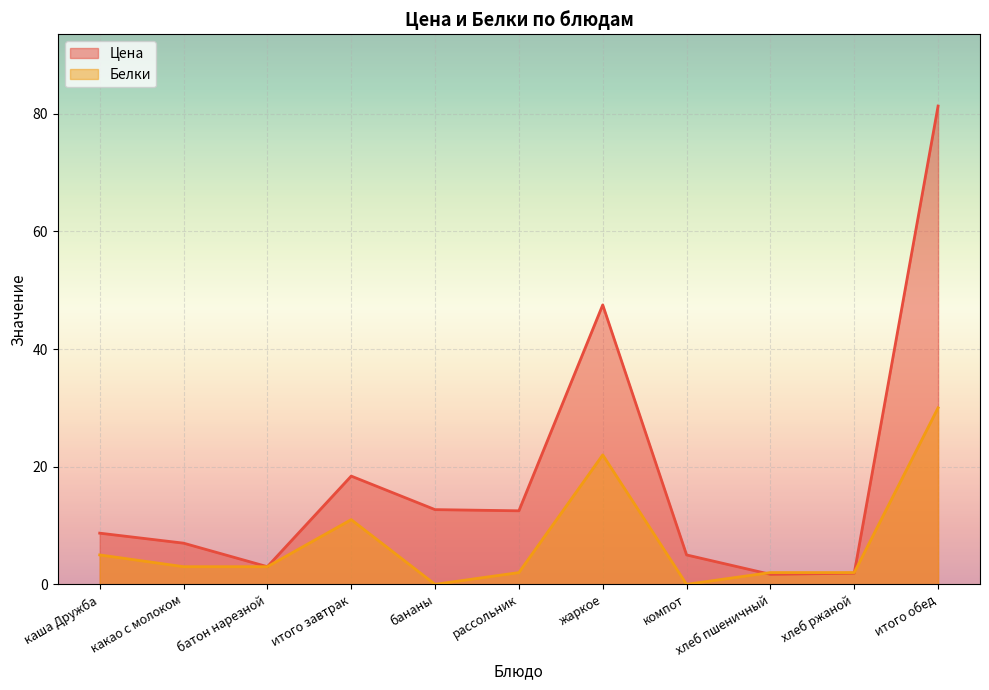

Rank the categories by Цена value from lowest to highest.

хлеб пшеничный, хлеб ржаной, батон нарезной, компот, какао с молоком, каша Дружба, рассольник, бананы, итого завтрак, жаркое, итого обед